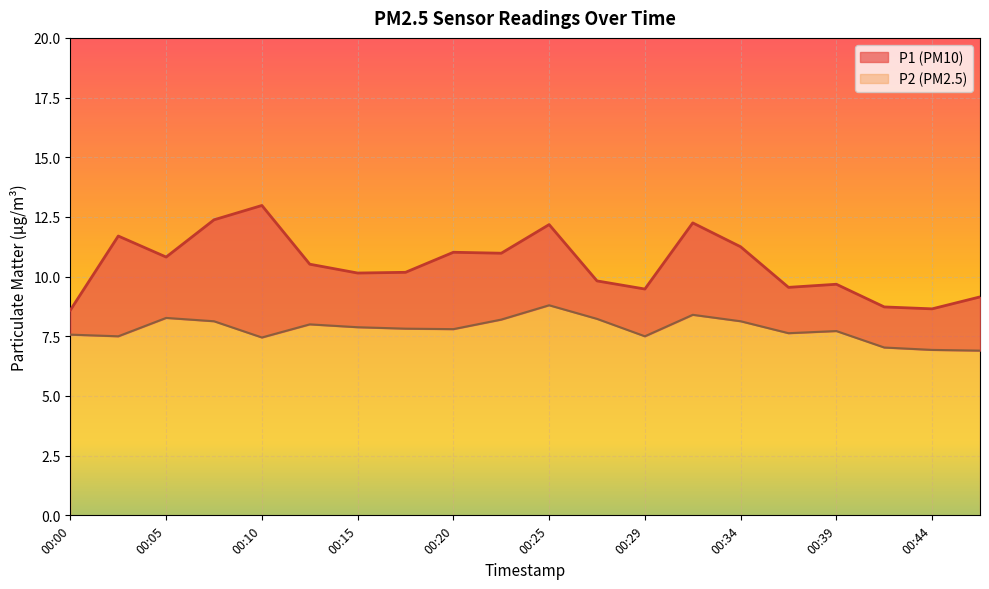

At 00:42, list the series in order from smallest to largest.

P2, P1